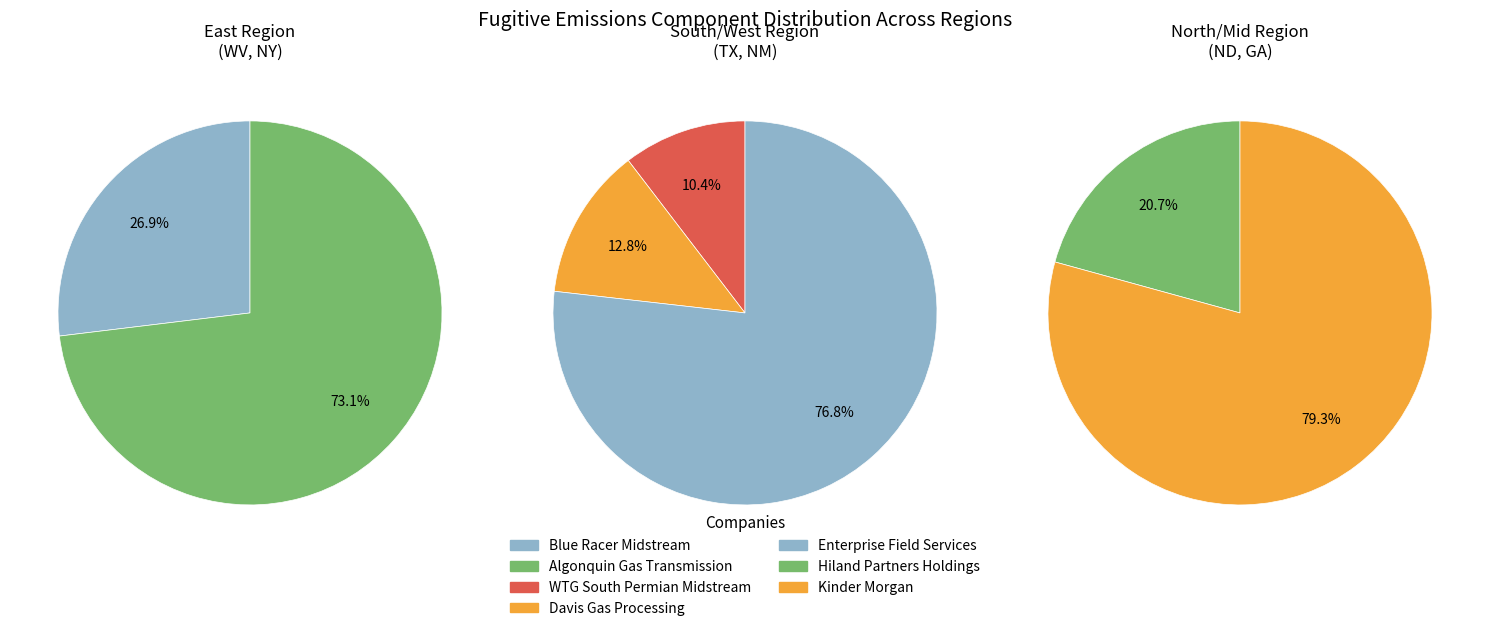

Combined, do Hiland Partners Holdings LLC (Red Bank) and WTG South Permian Midstream LLC (Sonora) account for over 50%?

No